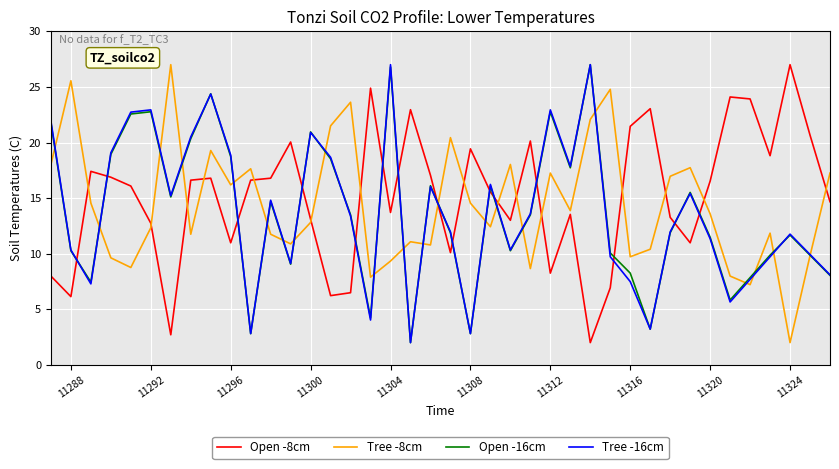

What is the minimum value for Tree -8cm?

2.0